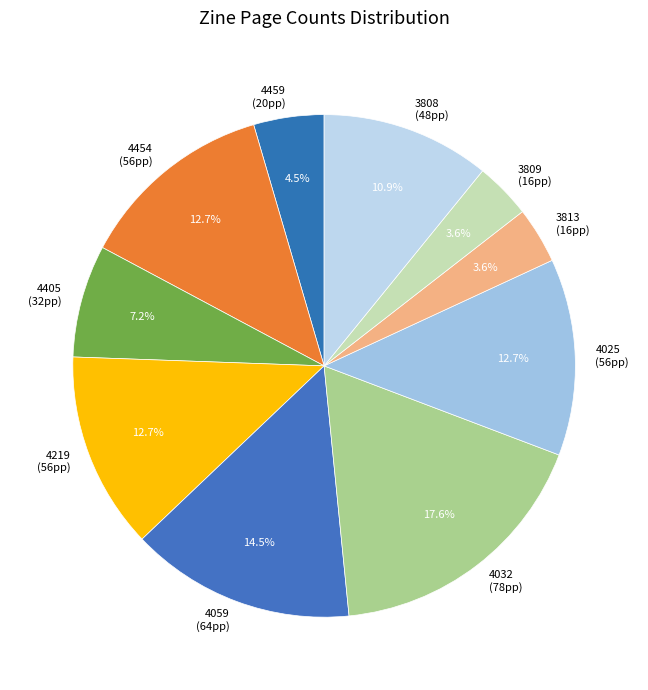

What portion of the pie excludes 4459 (20pp)?

95.5%